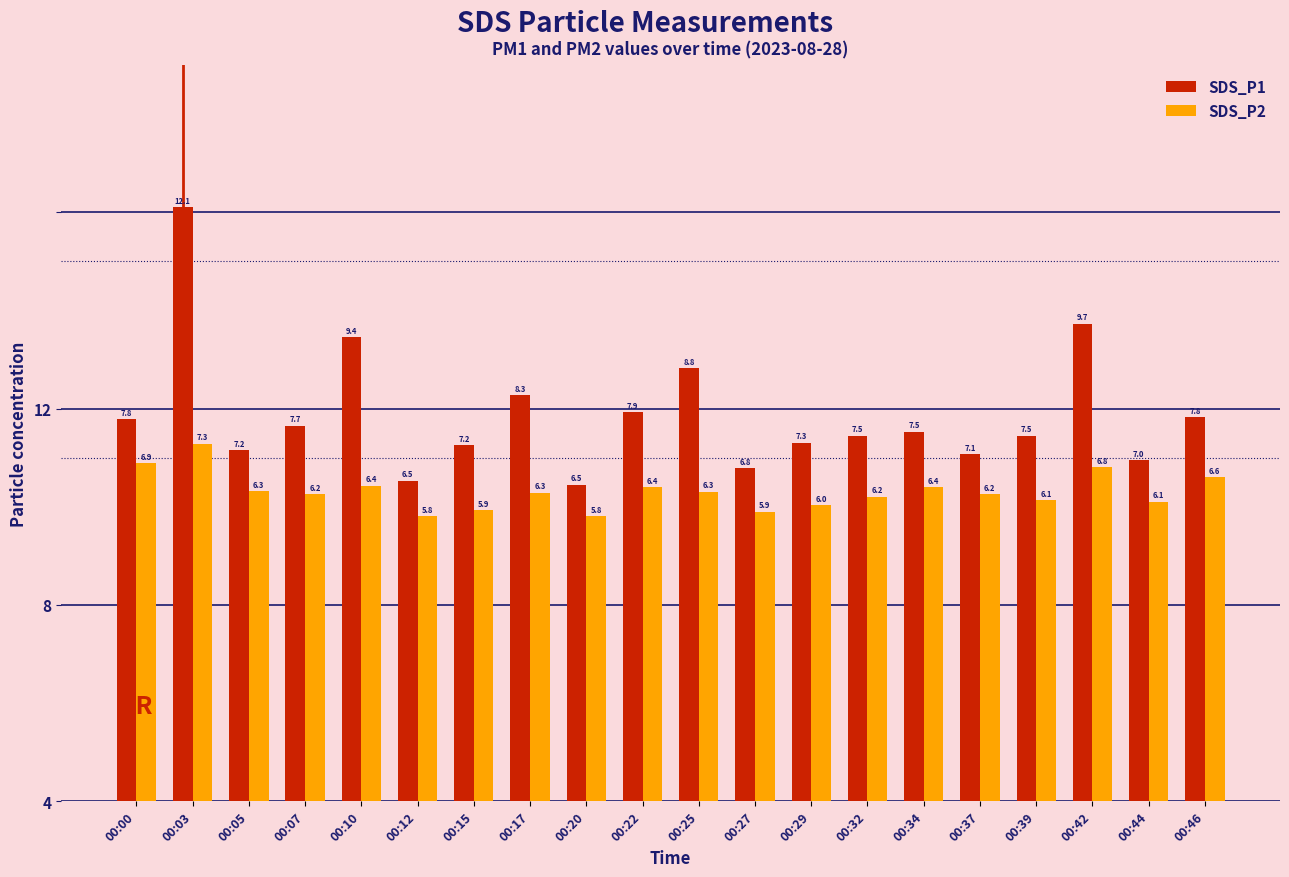

What are all the series names shown in the legend?

SDS_P1, SDS_P2